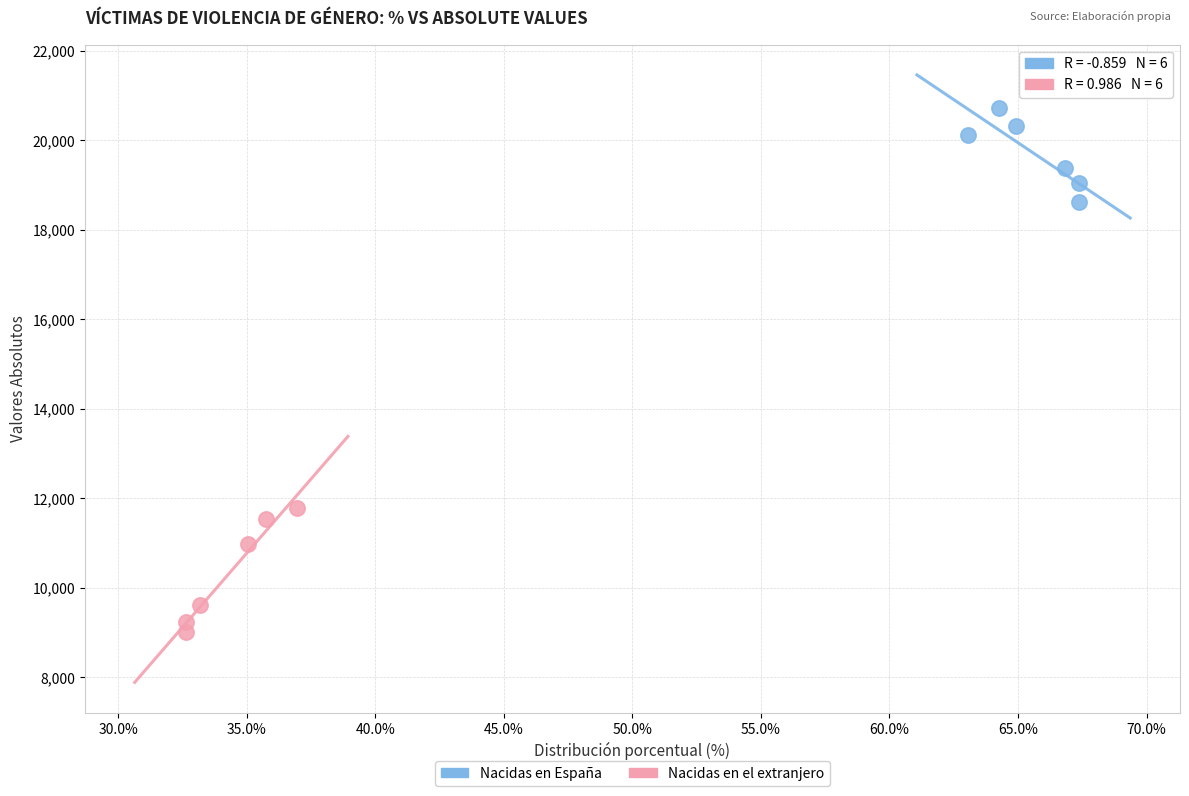

Which series has the largest Y range (max minus min)?

Nacidas en el extranjero